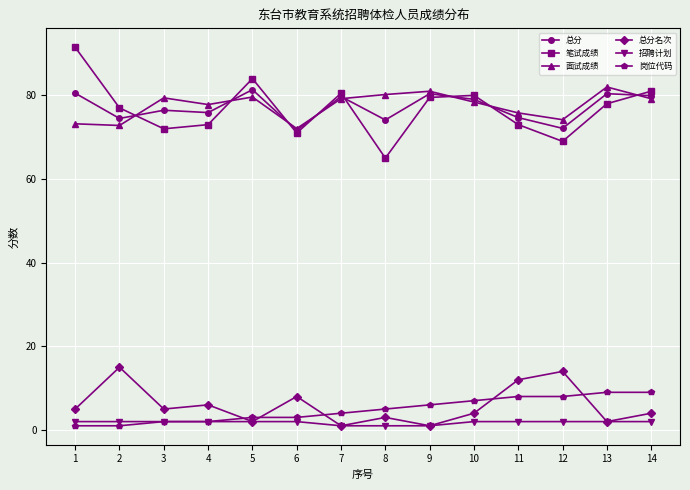

At which category does the chart reach its peak across all series?

1